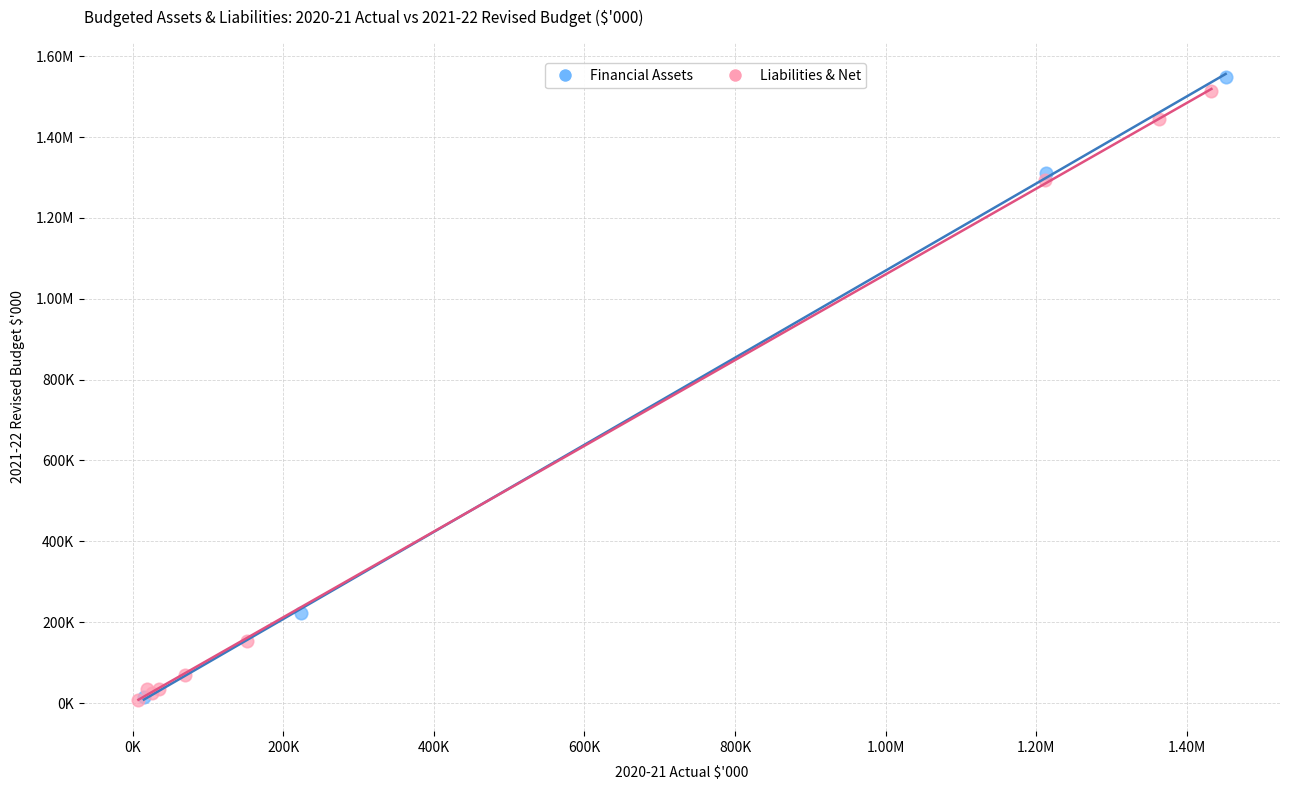

What are all the series names shown in the legend?

Financial Assets, Liabilities & Net